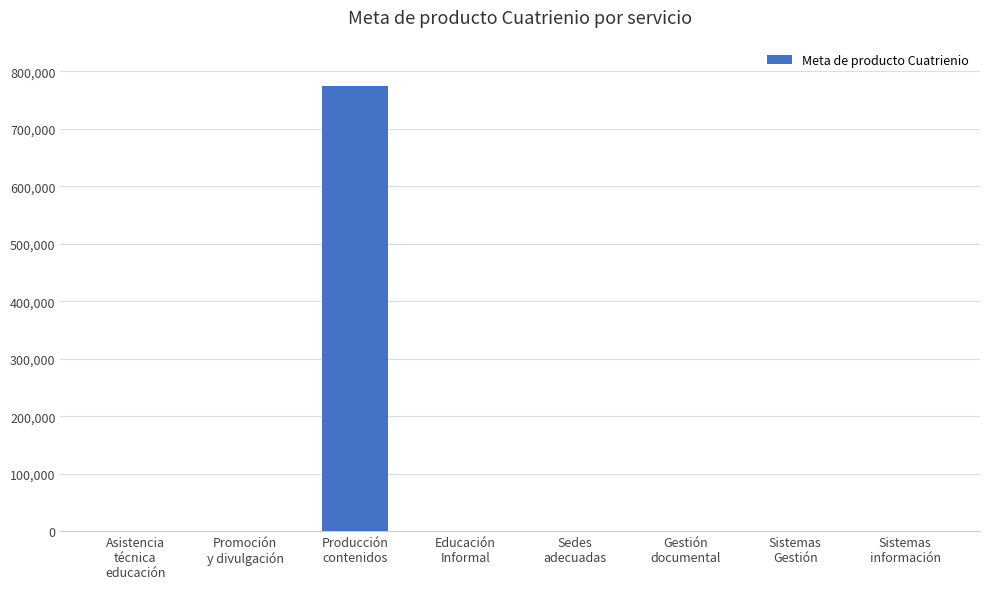

Where does the data first go above 52?

Asistencia
técnica
educación